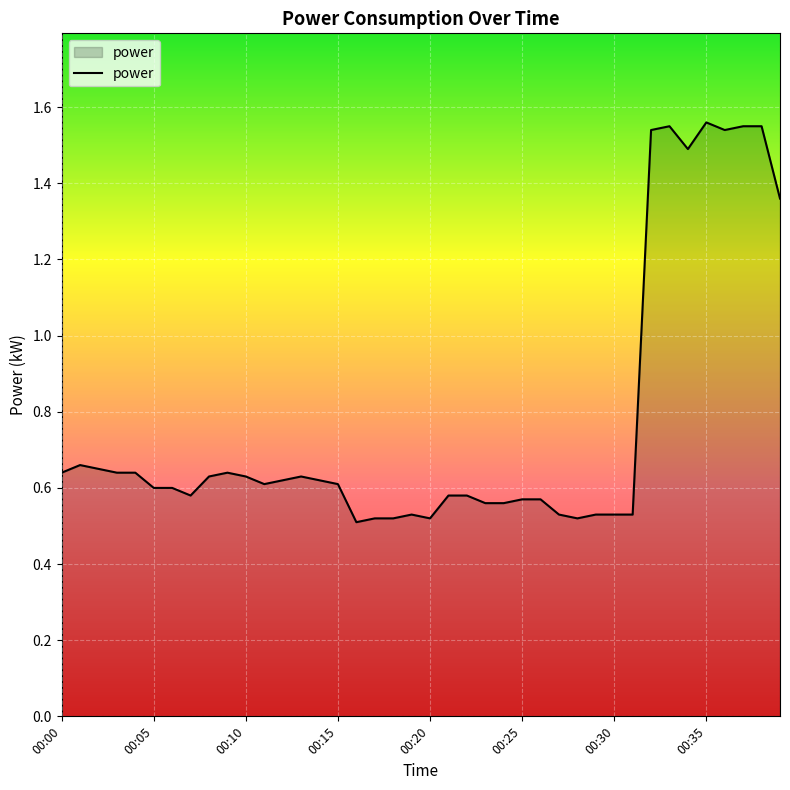

True or false: the data has more than 1 interior local peaks.

True